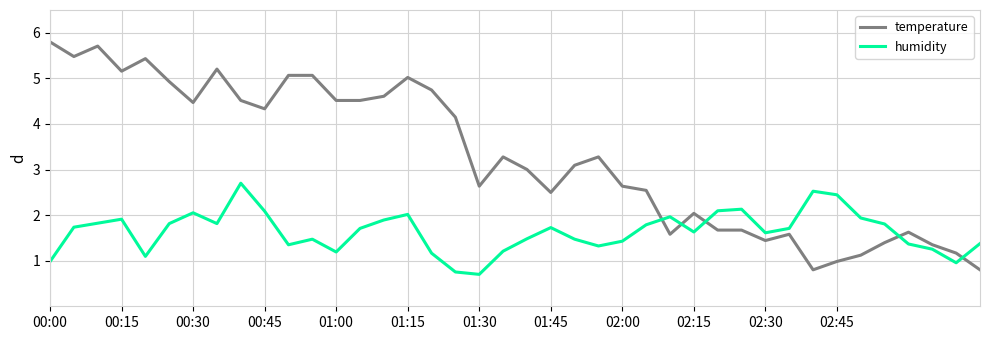

Which series has the widest spread of values?

temperature